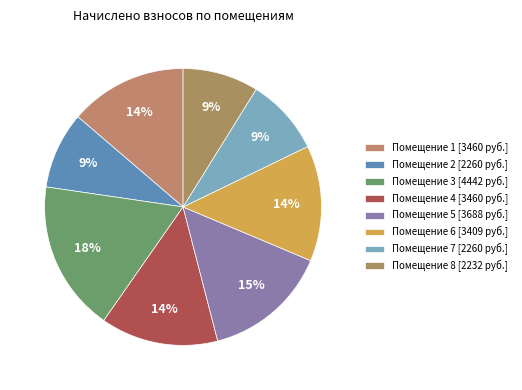

How many slices are in this pie chart?

8